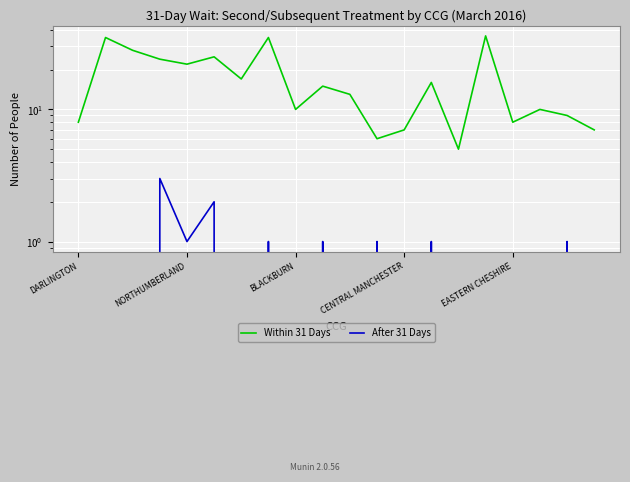

True or false: After 31 Days and Within 31 Days intersect in this chart.

False